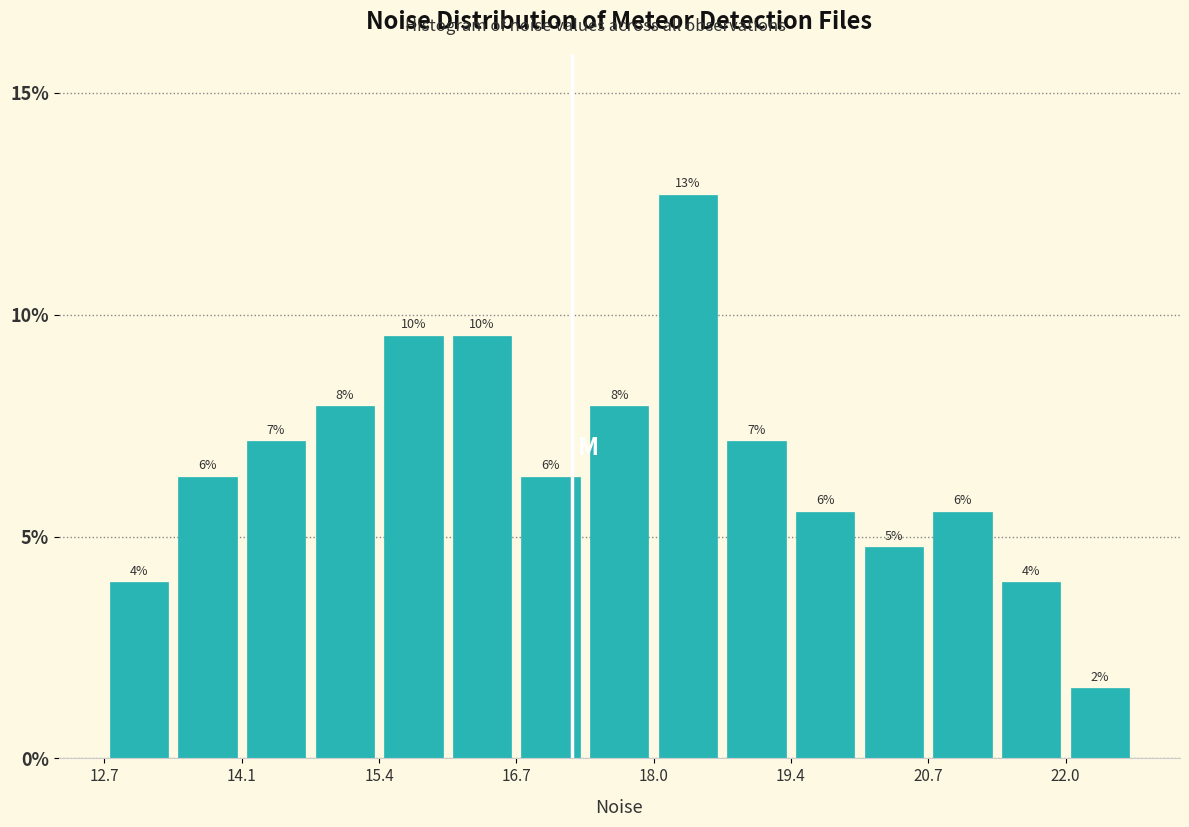

Read against the x-axis, roughly where is the centre of the tallest bar?

18.4